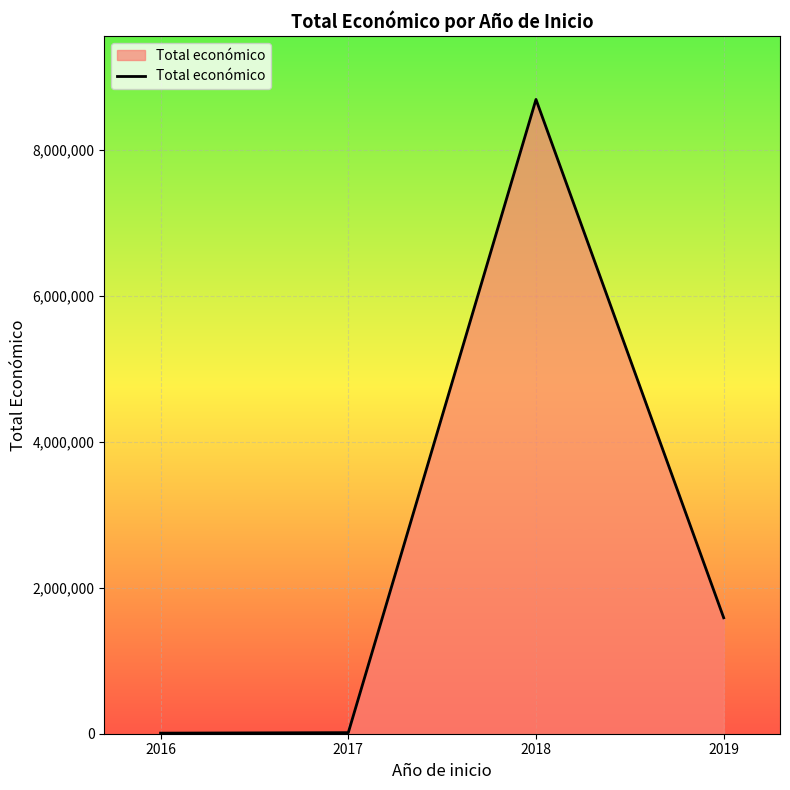

Is it true that the value at 2016 is 7980?

True